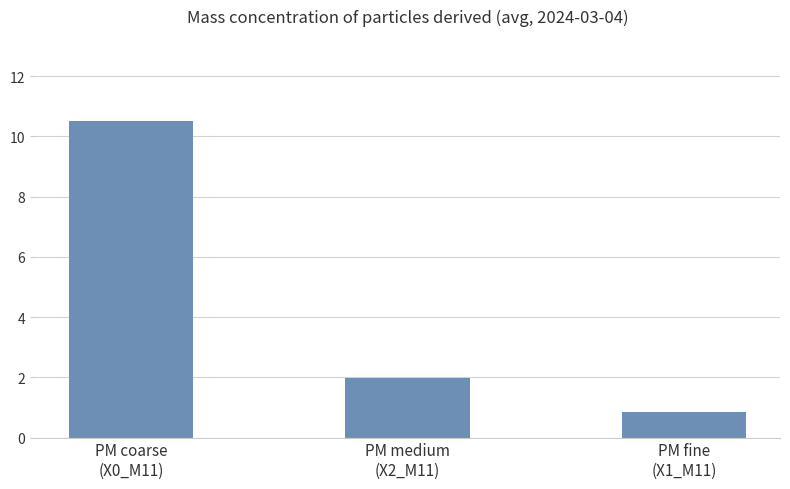

What is the difference between the values at PM medium
(X2_M11) and PM fine
(X1_M11)?

1.1